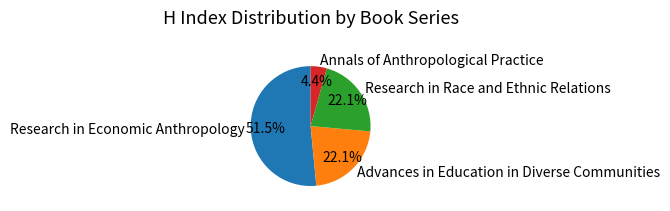

Between Advances in Education in Diverse Communities and Annals of Anthropological Practice, which is larger?

Advances in Education in Diverse Communities